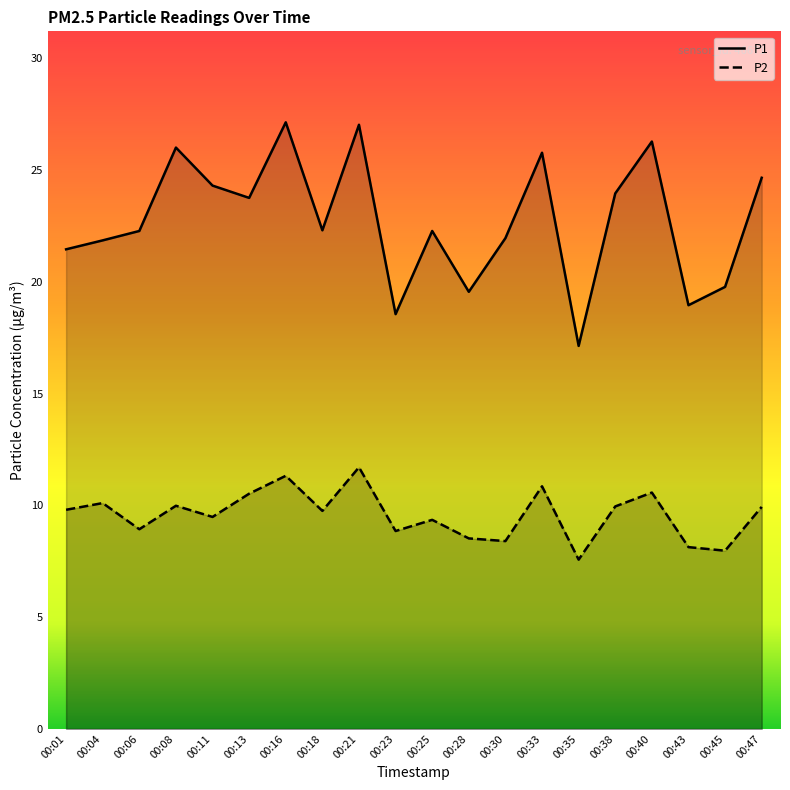

Does the chart have visible grid lines?

No